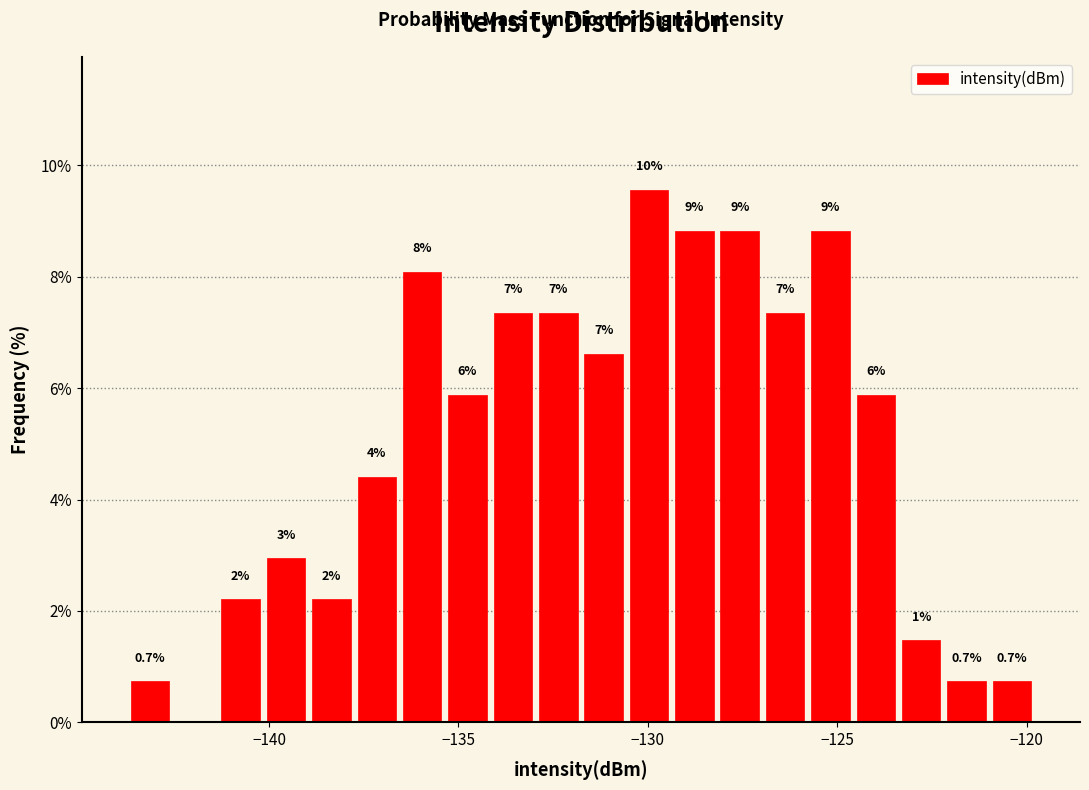

Around what value on the x-axis is the tallest bar? Give the approximate position of its centre, as read against the axis.

-130.0